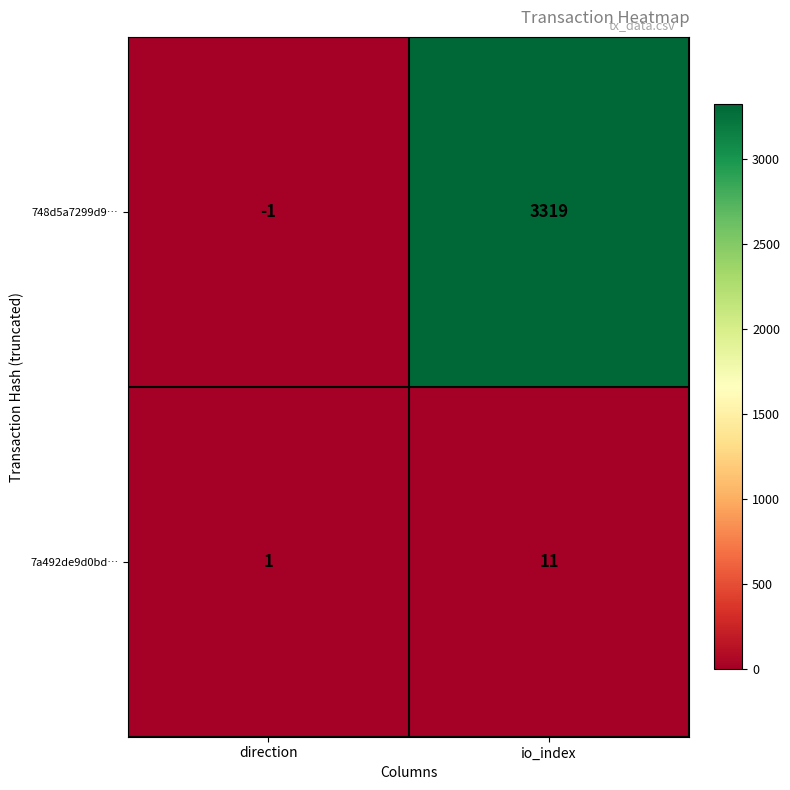

Rank the series by their maximum value, from lowest to highest.

7a492de9d0bd…, 748d5a7299d9…